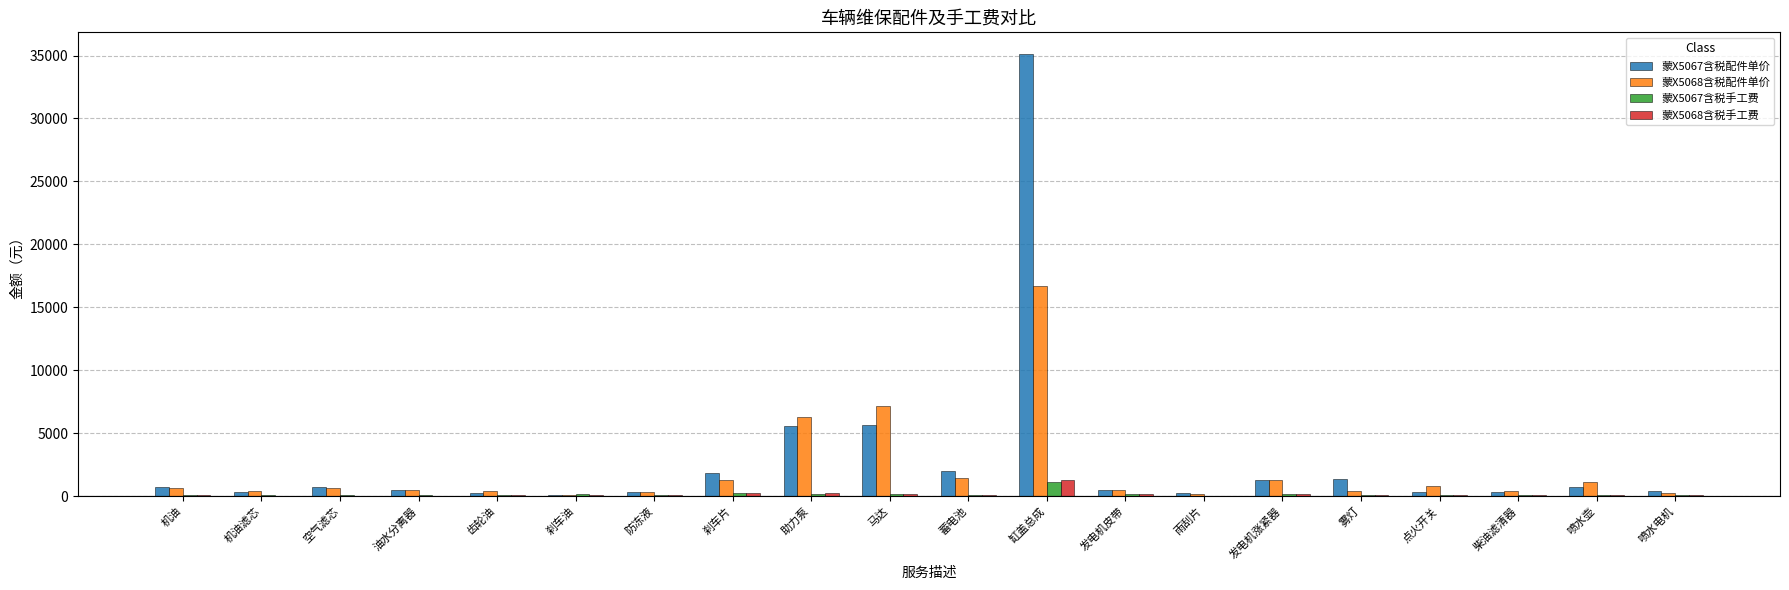

Between 刹车片 and 马达, which series saw the biggest shift?

蒙X5068含税配件单价